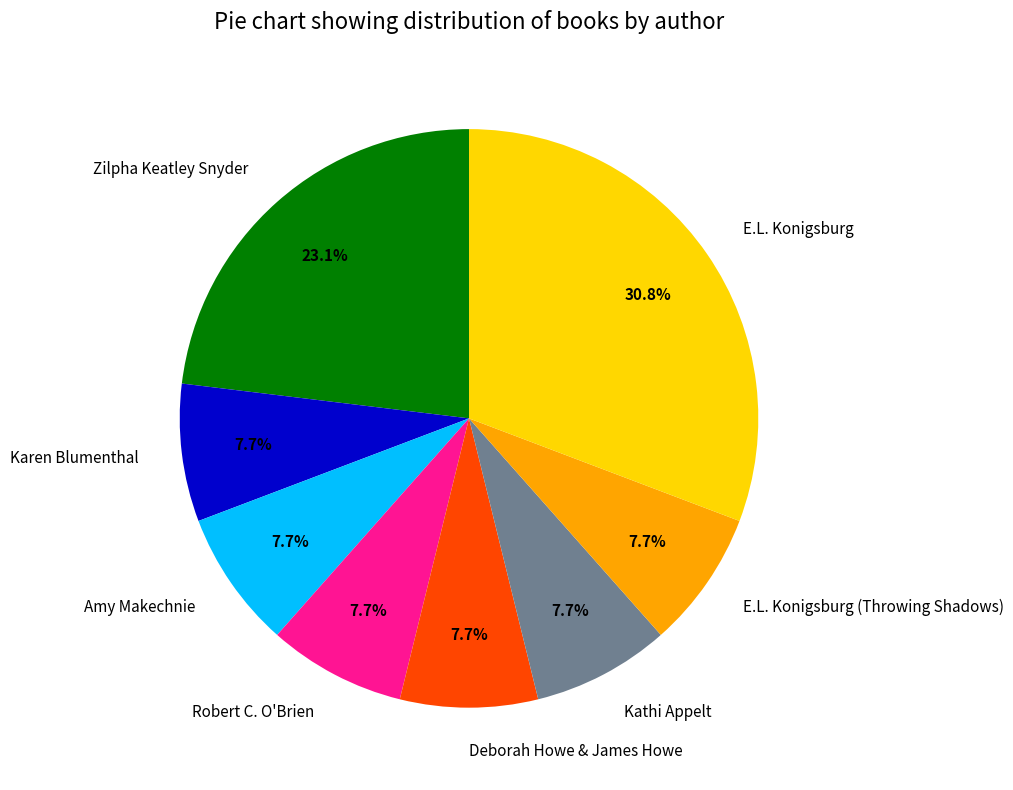

Combined, what portion of the pie is Amy Makechnie and Zilpha Keatley Snyder?

30.8%